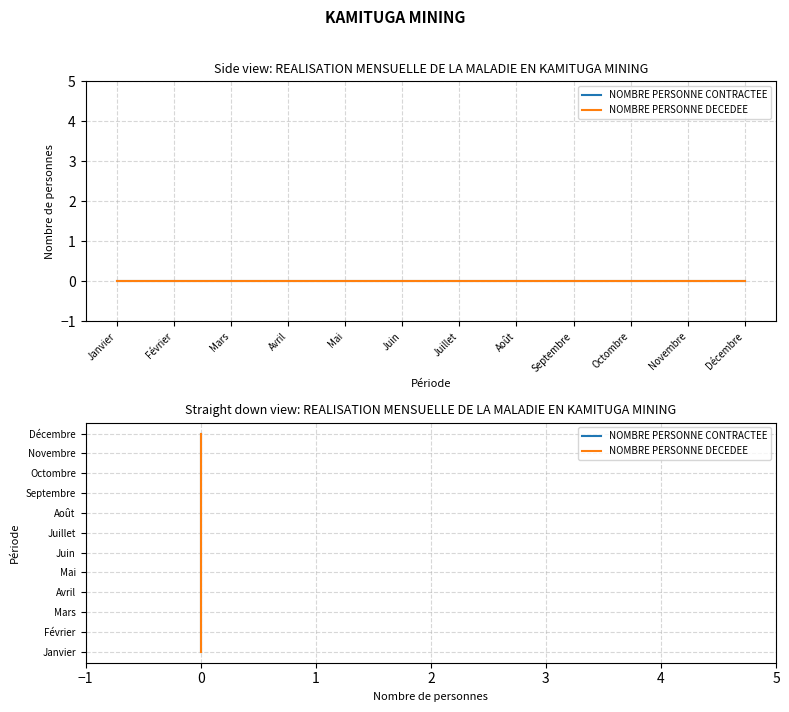

What is the label of the 8th point from the right?

Mai